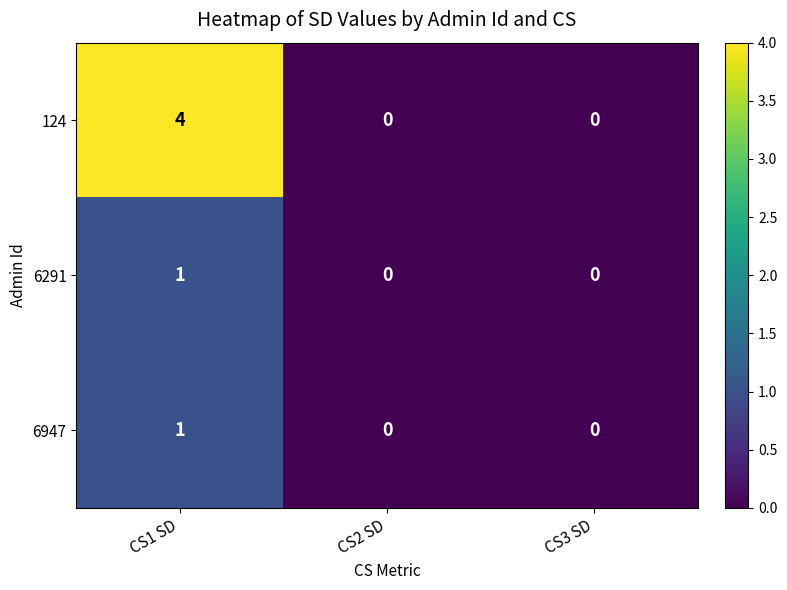

What is the difference between the maximum and minimum values in the 124 series?

4